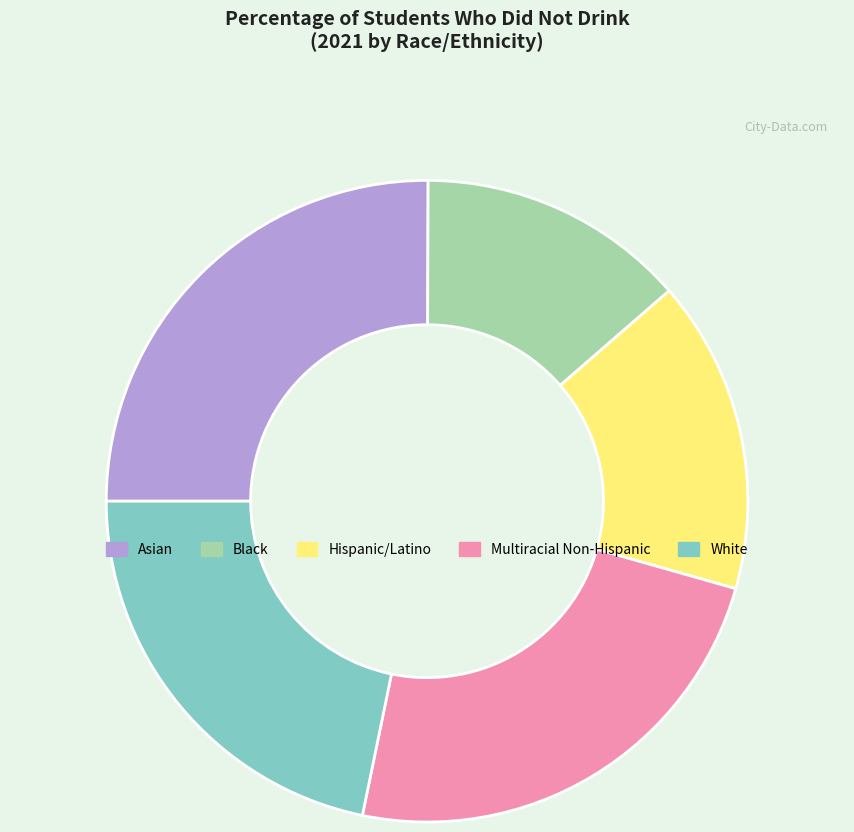

Rank the categories by value from lowest to highest.

Black, Hispanic/Latino, White, Multiracial Non-Hispanic, Asian